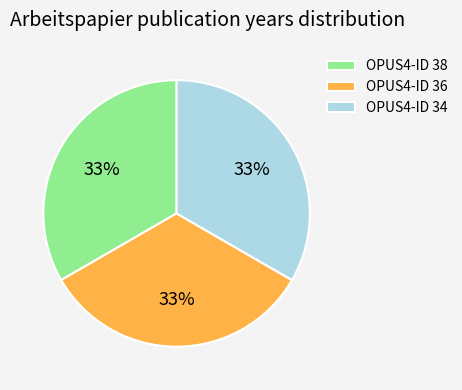

Combined, do OPUS4-ID 34 and OPUS4-ID 38 account for over 50%?

Yes